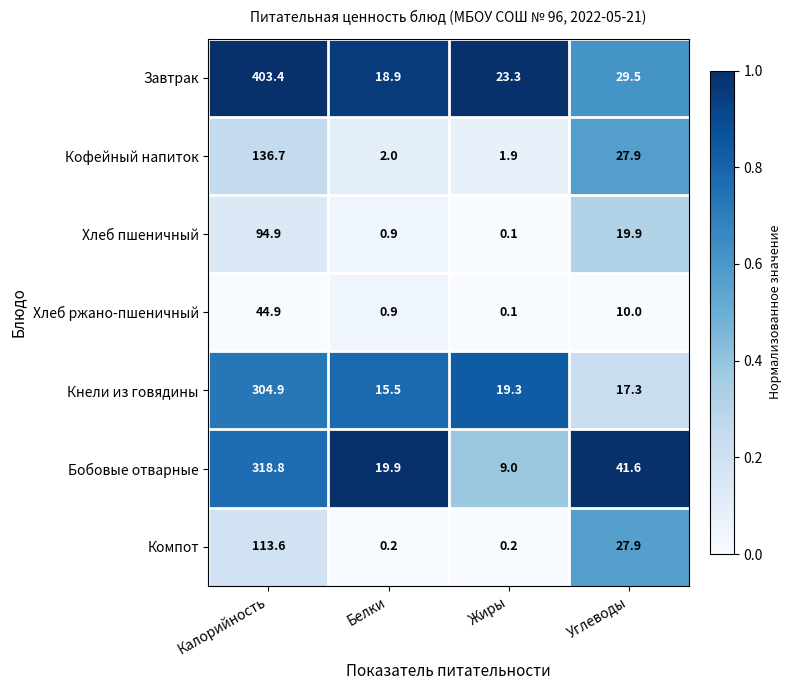

List the labels in order of Бобовые отварные value, largest first.

Калорийность, Углеводы, Белки, Жиры